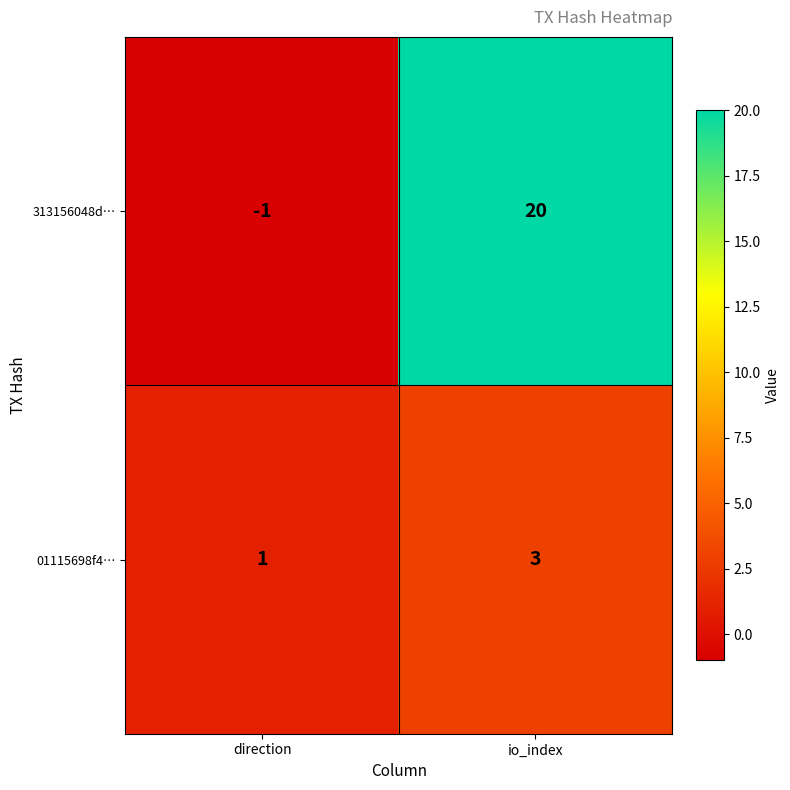

At which label is 01115698f4… closest to 2?

direction